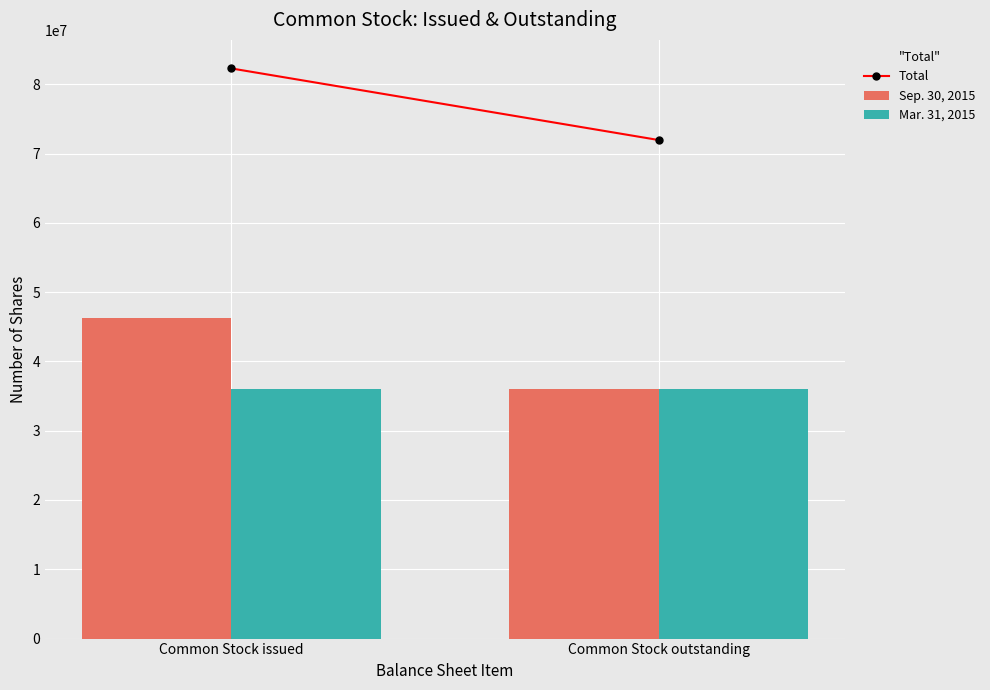

Which series changed the most between Common Stock issued and Common Stock outstanding?

Sep. 30, 2015